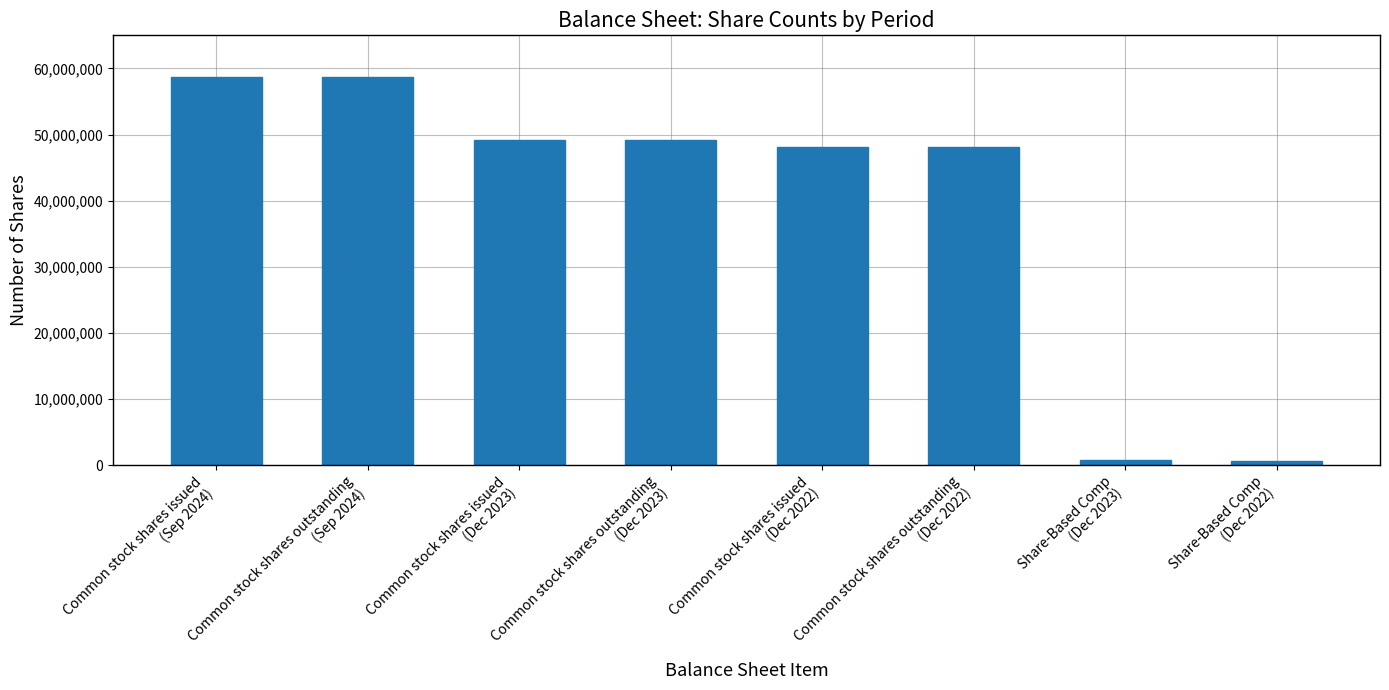

True or false: the data shows 701667 at Share-Based Comp
(Dec 2023).

True